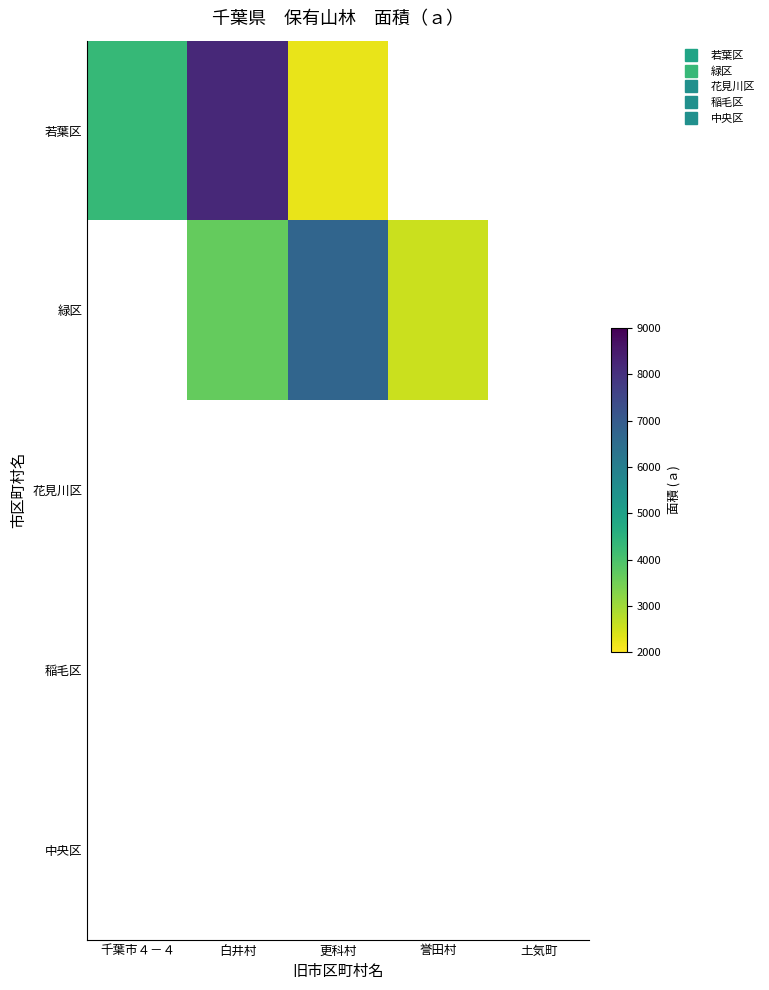

Is the value of 緑区 at 土気町 greater than the value of 若葉区 at 土気町?

No